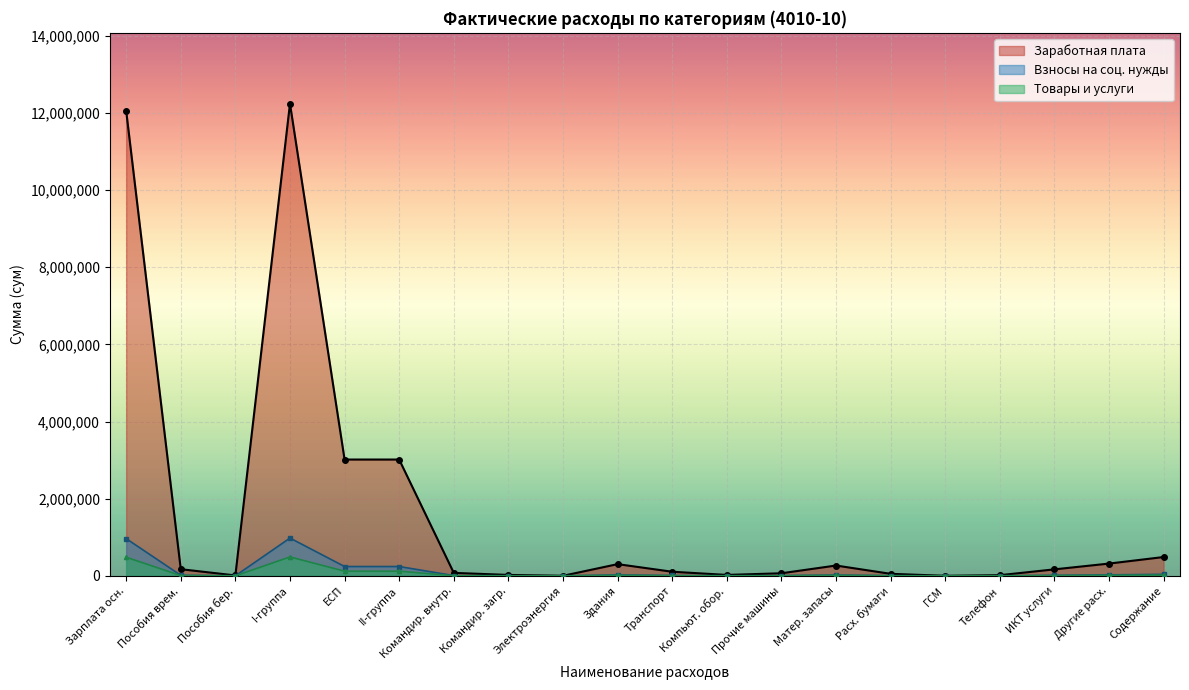

Count the number of categories in the chart.

20